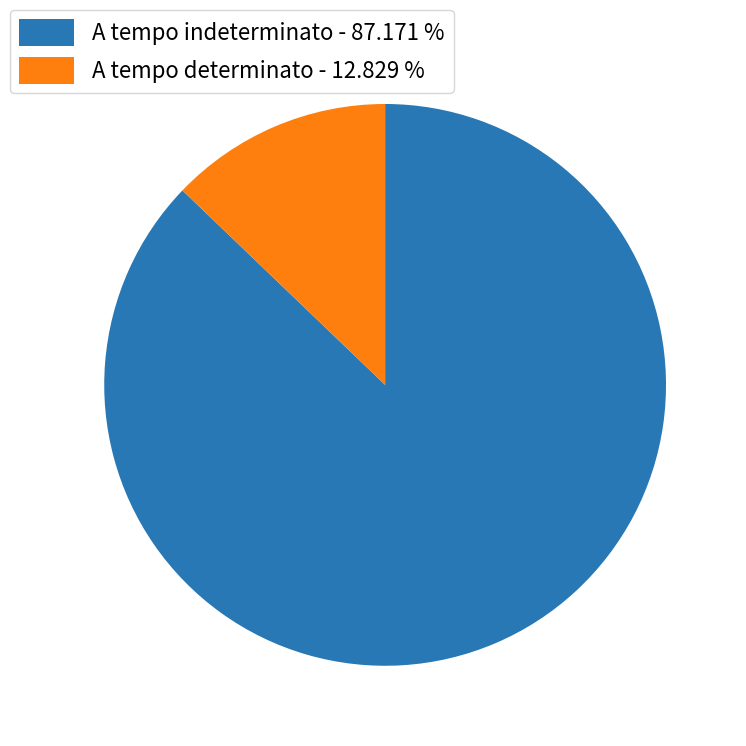

Do A tempo indeterminato - 87.171 % and A tempo determinato - 12.829 % together represent more than half of the pie?

Yes